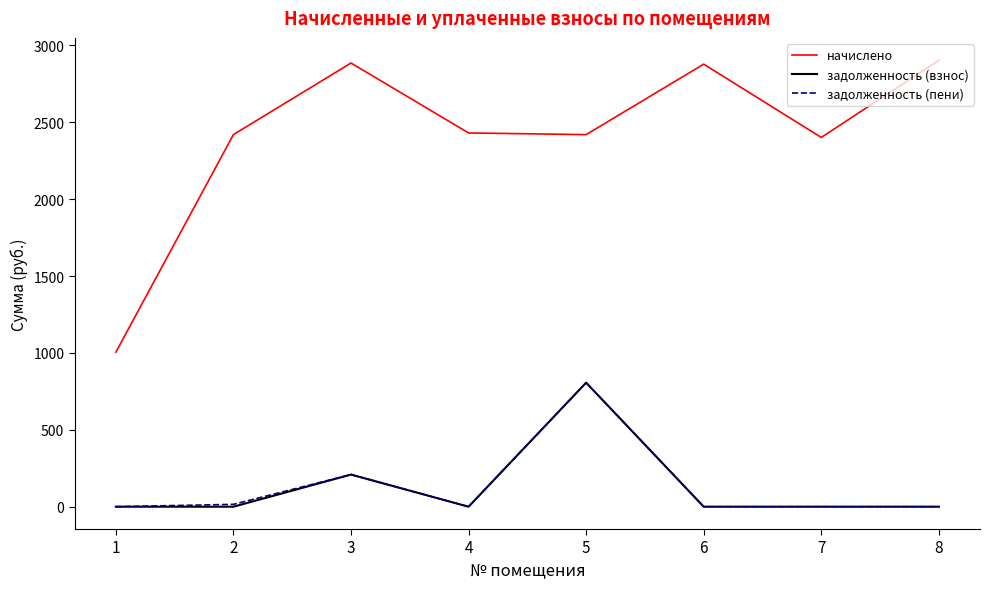

How many lines are shown in the chart?

3